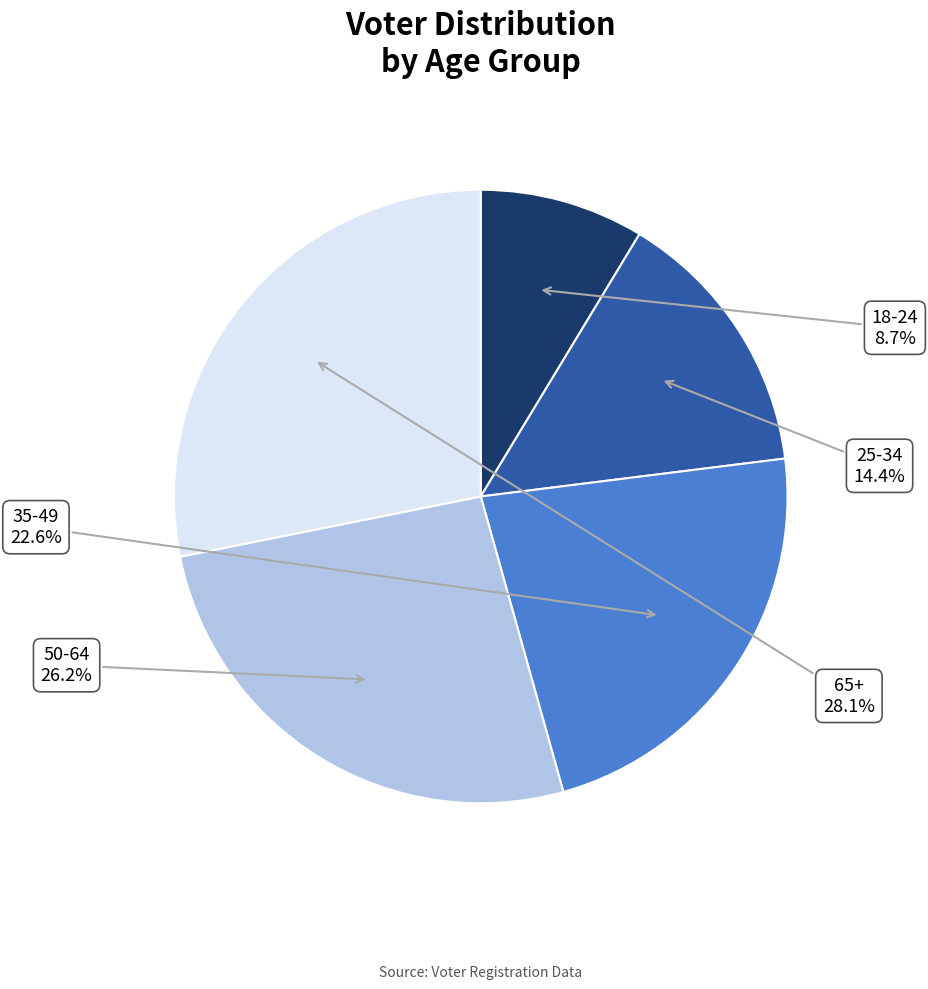

To the nearest percent, what is the combined percentage of 25-34 and 18-24?

23%